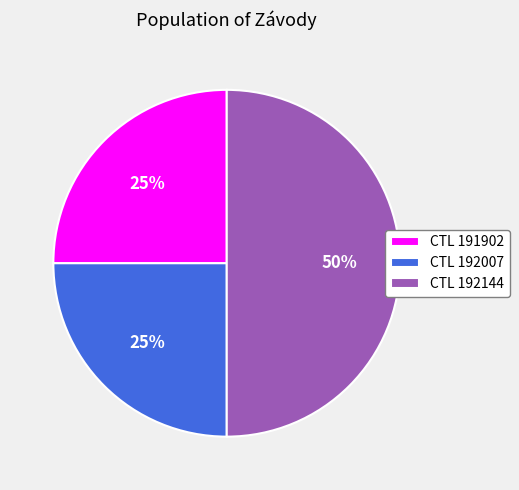

True or false: CTL 191902 accounts for 25% of the total.

True